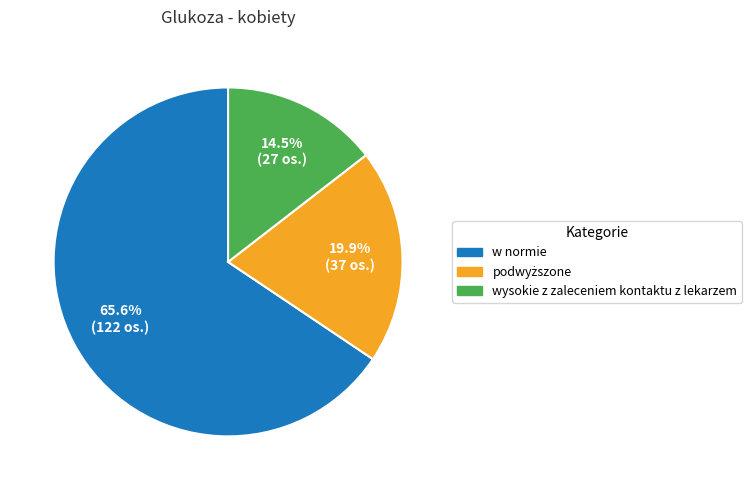

What is the majority slice?

w normie